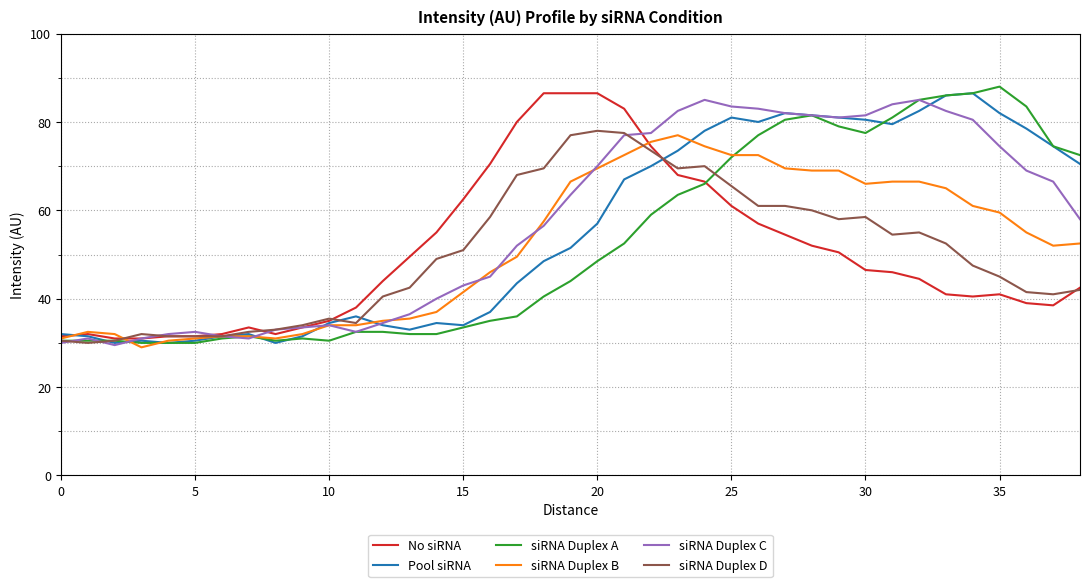

What is the lowest value of the siRNA Duplex A series?

30.0